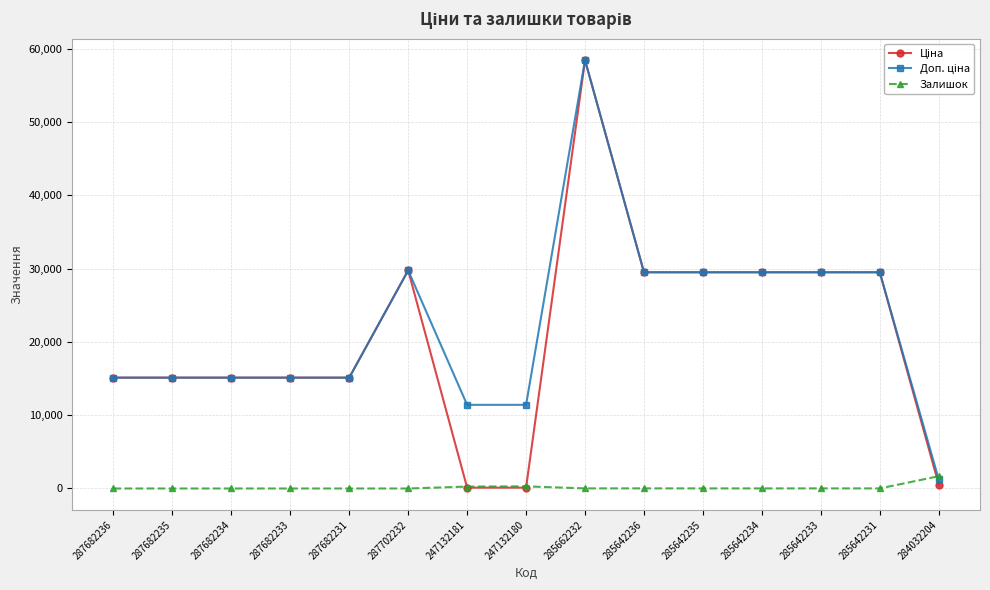

Which label corresponds to the largest value in the chart?

285662232